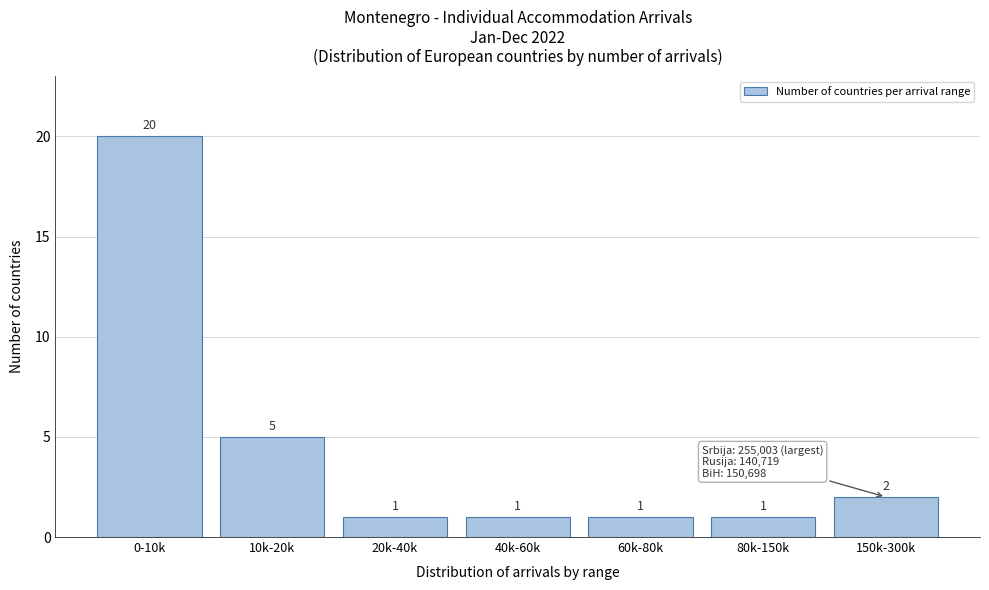

Reading left to right, transcribe all the data shown in this chart.

0-10k=20	10k-20k=5	20k-40k=1	40k-60k=1	60k-80k=1	80k-150k=1	150k-300k=2